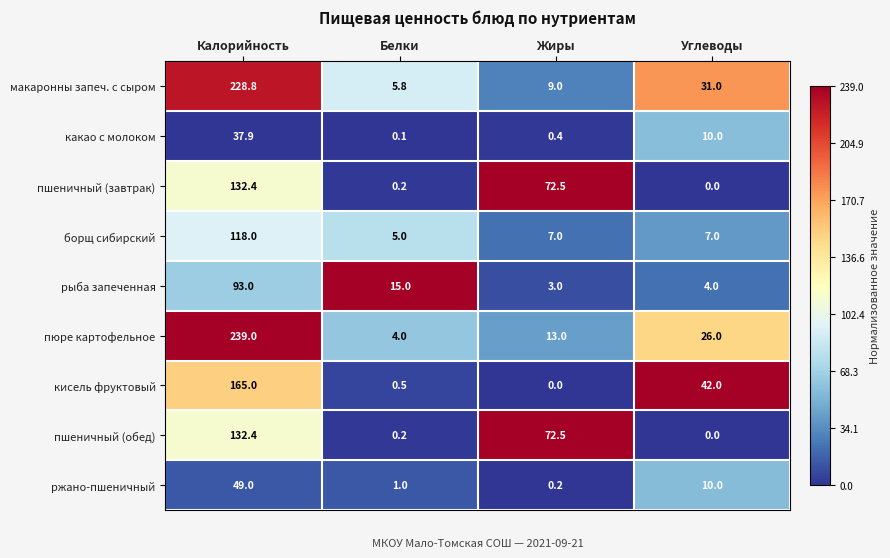

What is the difference between the highest and lowest values at Жиры?

72.5